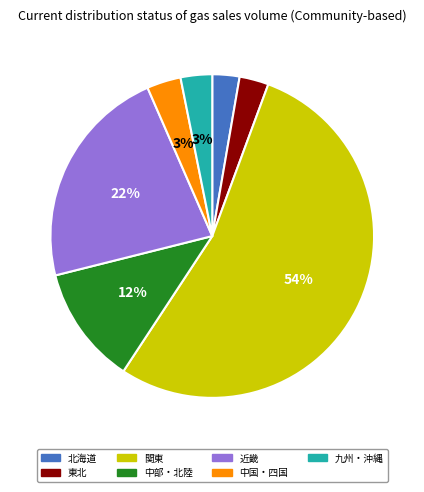

Between 近畿 and 東北, which is larger?

近畿